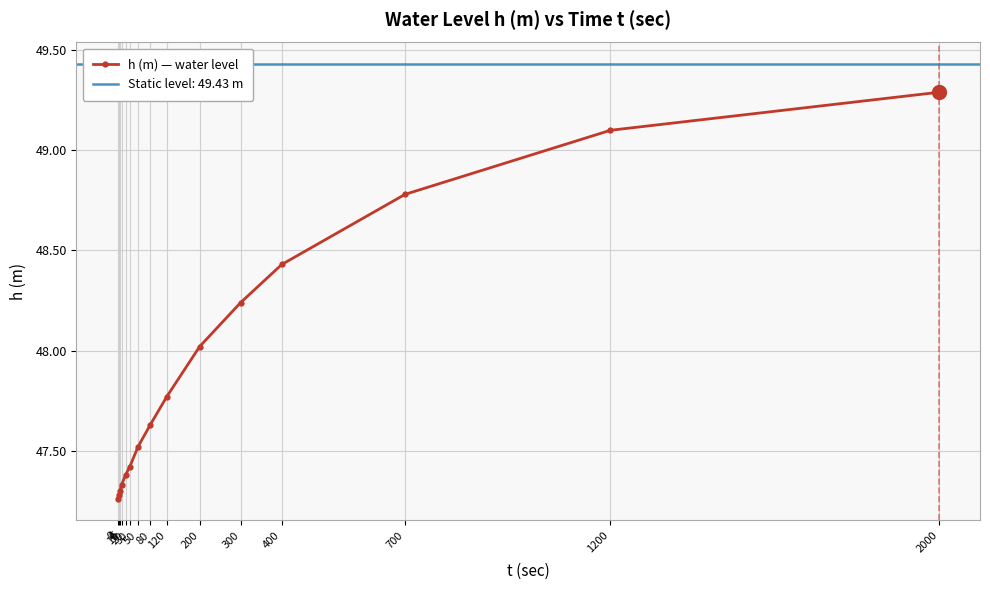

True or false: there are more than 1 points higher than both neighbors.

False